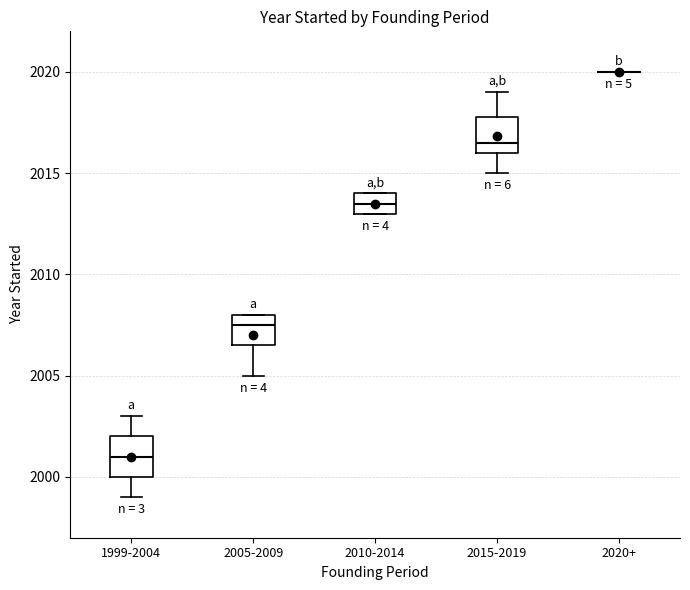

Reading left to right, transcribe this box plot: for each box, give where its median line is, the range the box spans, and where its two whiskers end, as read against the y-axis. The values are not printed on the chart, so give them approximately, as read against the axis.

1999-2004: median 2001.0, box 2000.0 to 2002.0, whiskers 1999.0 to 2003.0
2005-2009: median 2007.5, box 2006.5 to 2008.0, whiskers 2005.0 to 2008.0
2010-2014: median 2013.5, box 2013.0 to 2014.0, whiskers 2013.0 to 2014.0
2015-2019: median 2016.5, box 2016.0 to 2018.0, whiskers 2015.0 to 2019.0
2020+: box collapsed to a line at 2020.0, whiskers 2020.0 to 2020.0